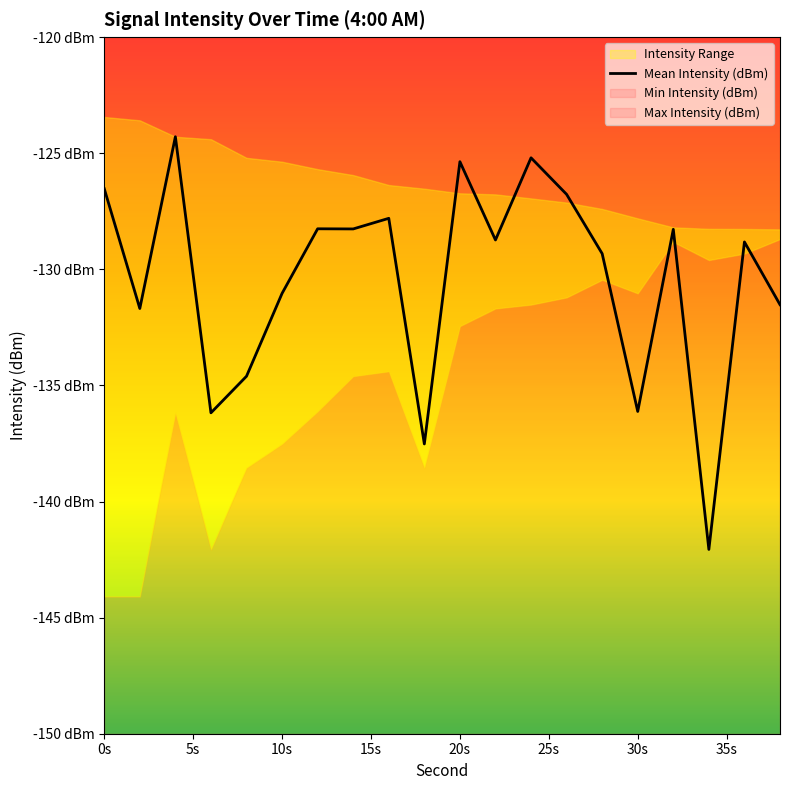

What is the average value?

-130.4